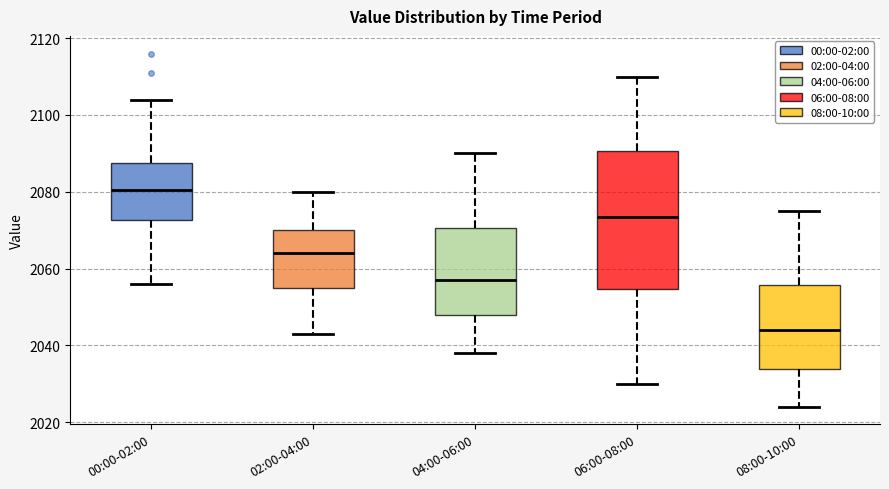

Comparing the boxes themselves (not the whiskers), which one is the tallest?

06:00-08:00